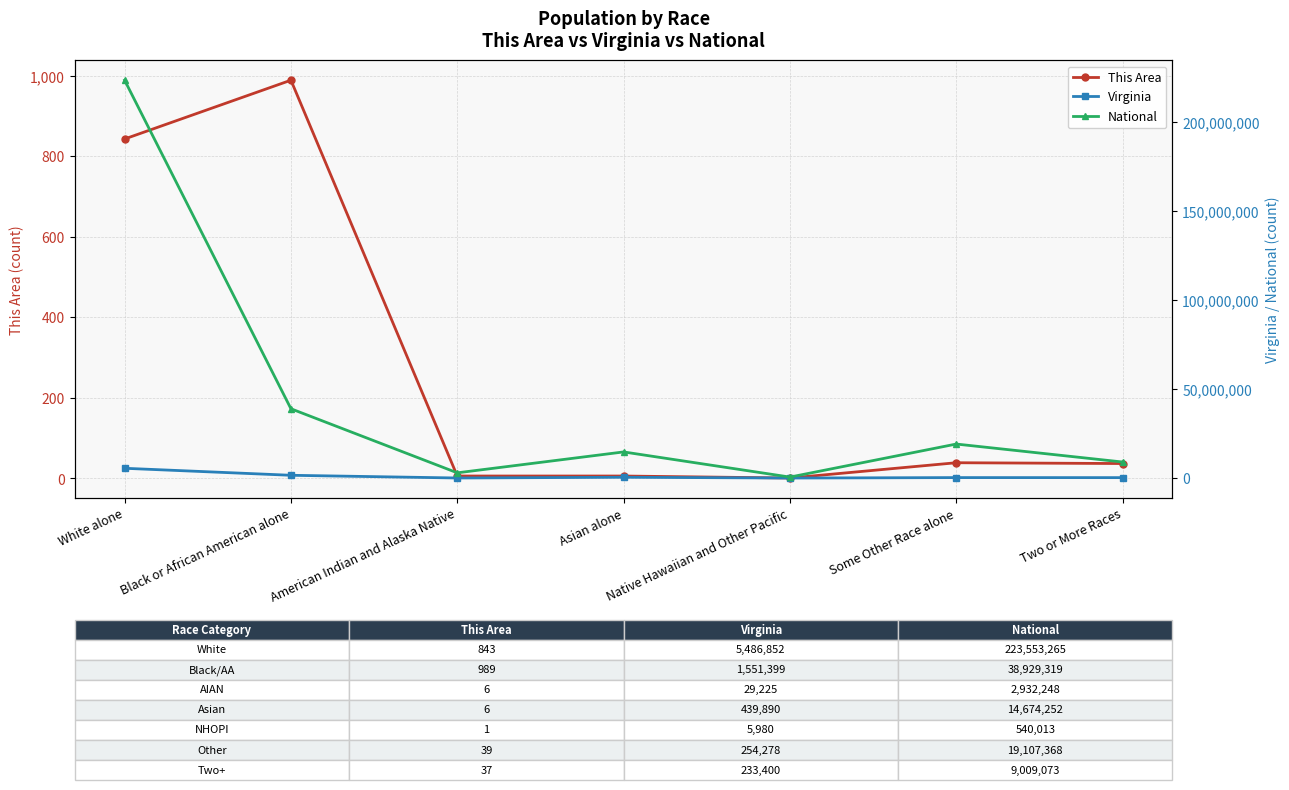

Which category has the highest value in the This Area series?

Black or African American alone